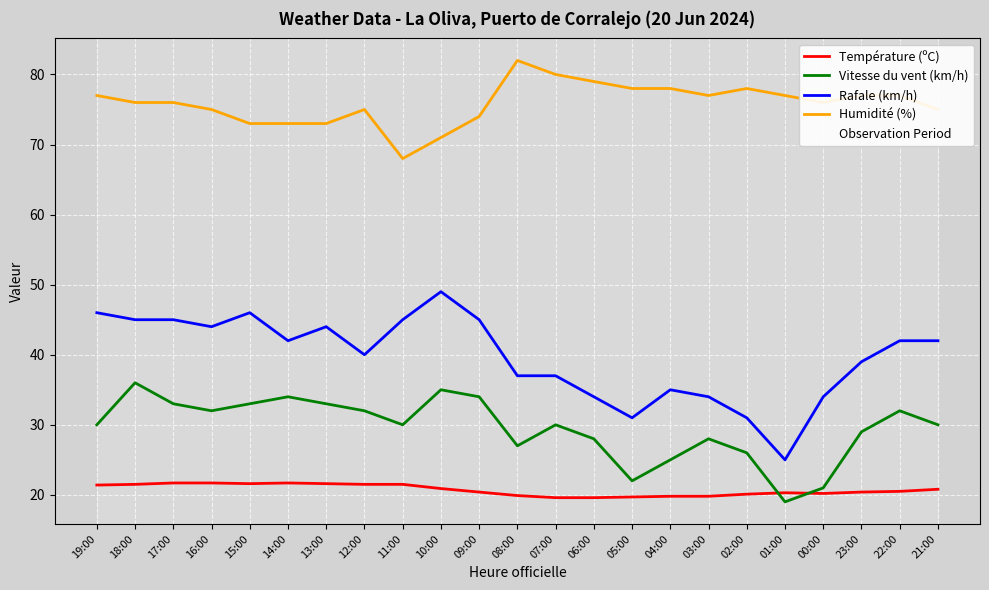

True or false: Rafale (km/h) has a value of 81.3 at 10:00.

False